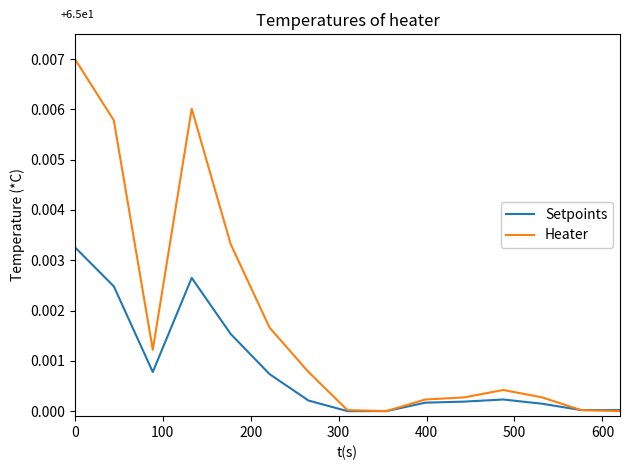

Which series has the widest spread of values?

Heater